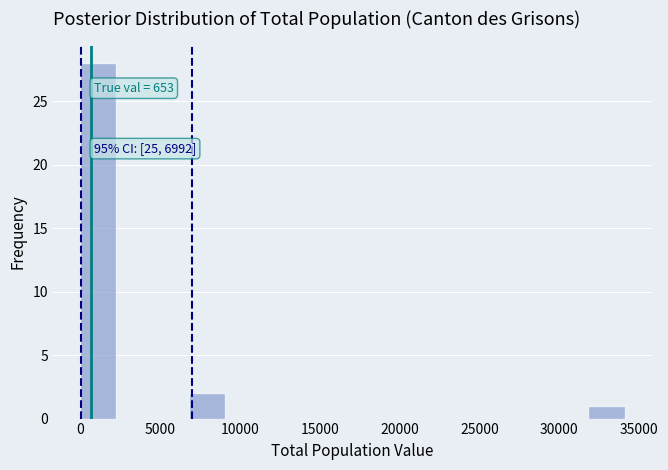

Which range on the x-axis has the tallest bar?

0 to 2500